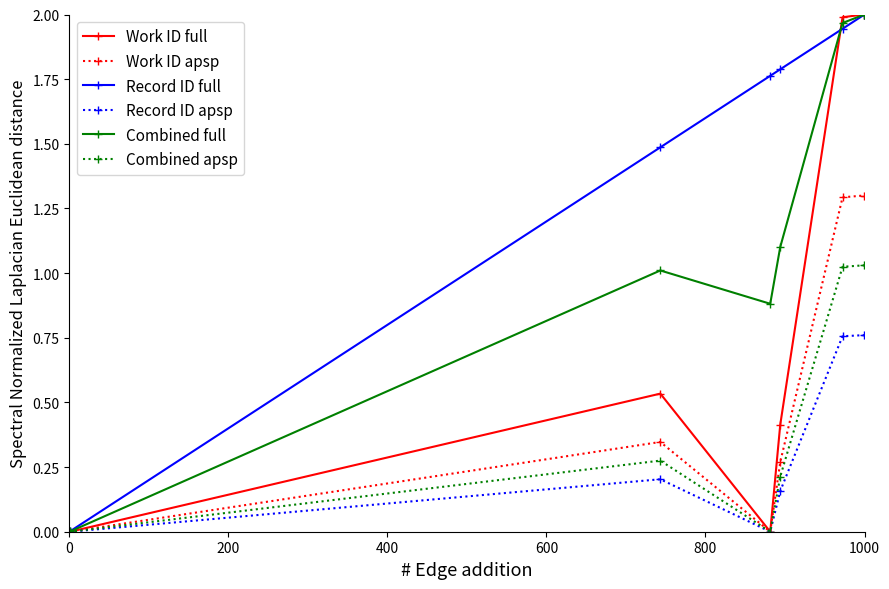

Which series has the largest total across all categories?

Record ID full